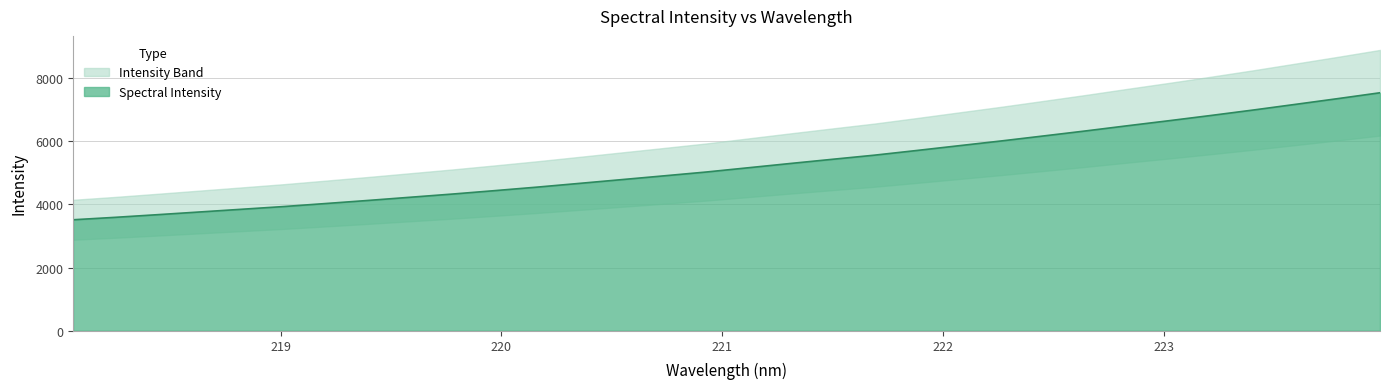

What is the label of the 7th point from the left?

219.2067